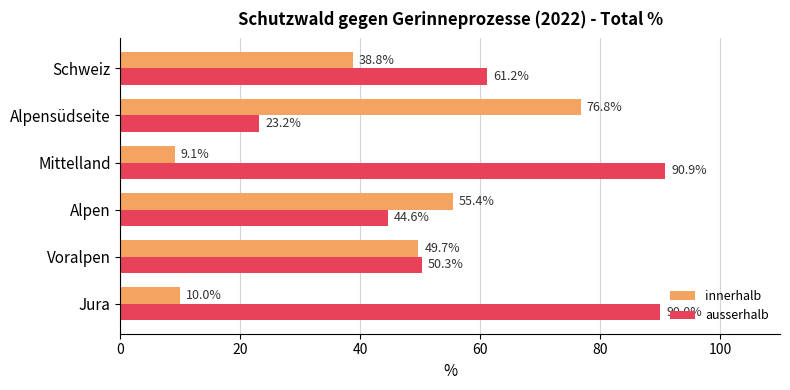

Is it true that innerhalb equals 55.4 at Alpen?

True